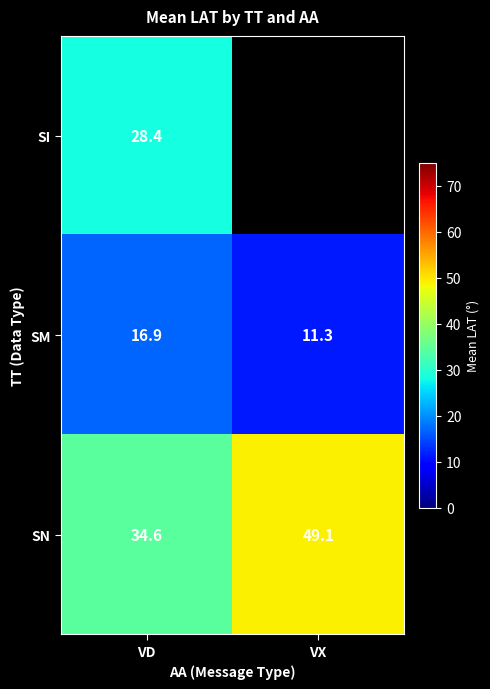

How many data points in SM are less than 16?

1